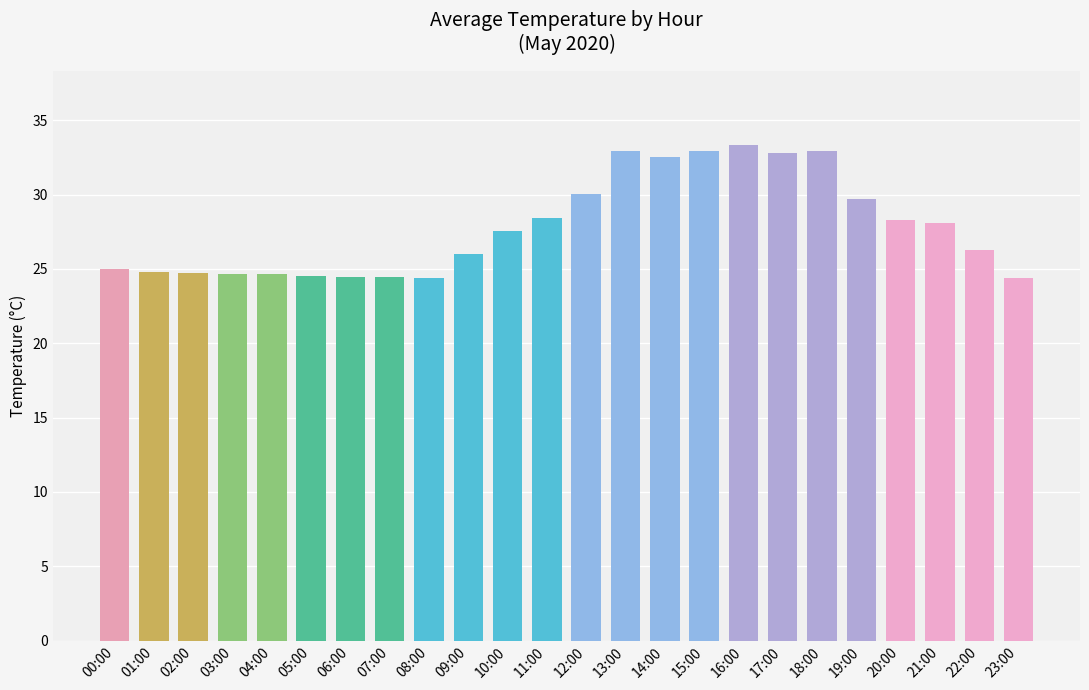

What is the maximum value shown in the chart?

33.3